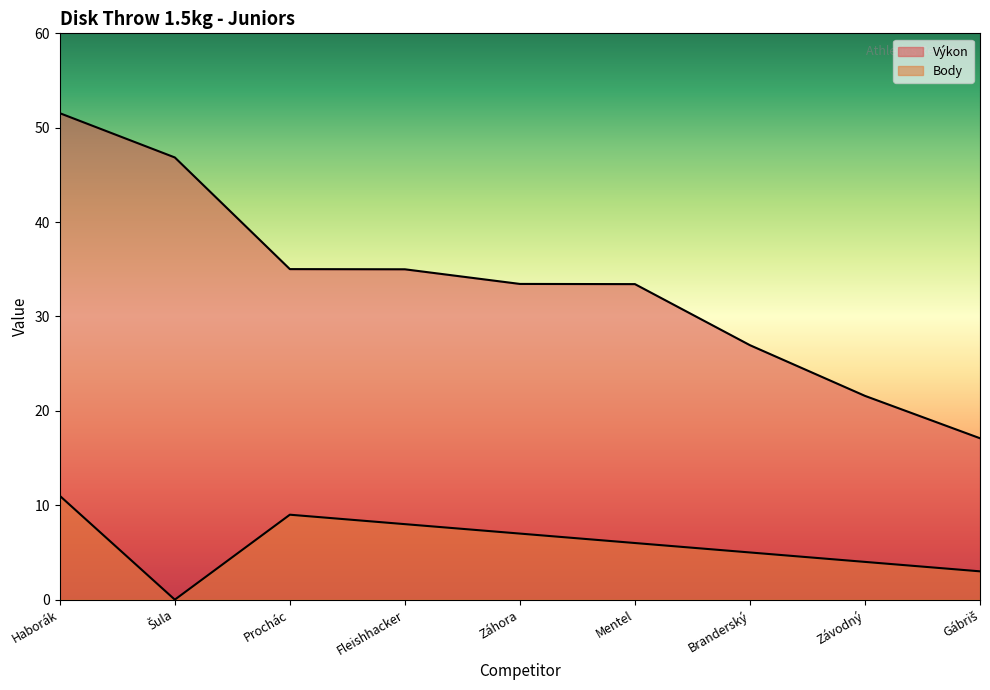

True or false: Body and Výkon intersect in this chart.

False